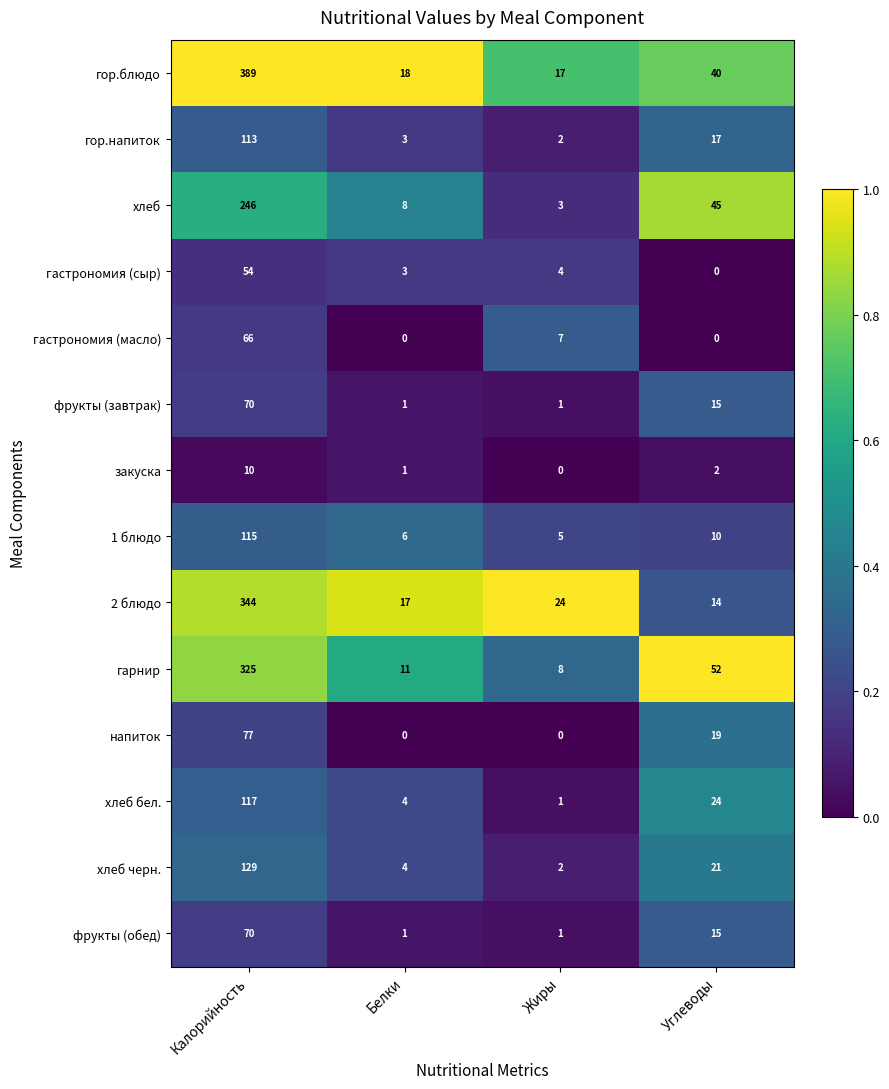

Is the value of 1 блюдо at Калорийность greater than the value of гор.блюдо at Углеводы?

Yes